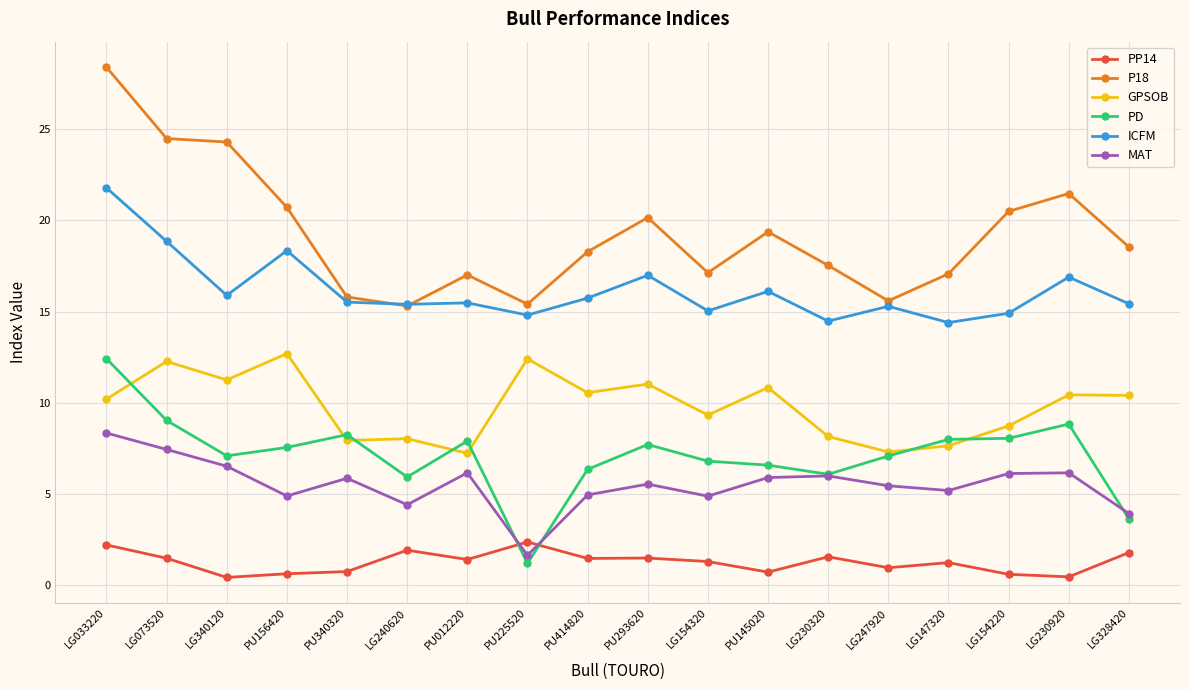

In PD, how many points are higher than both neighbors (excluding endpoints)?

4